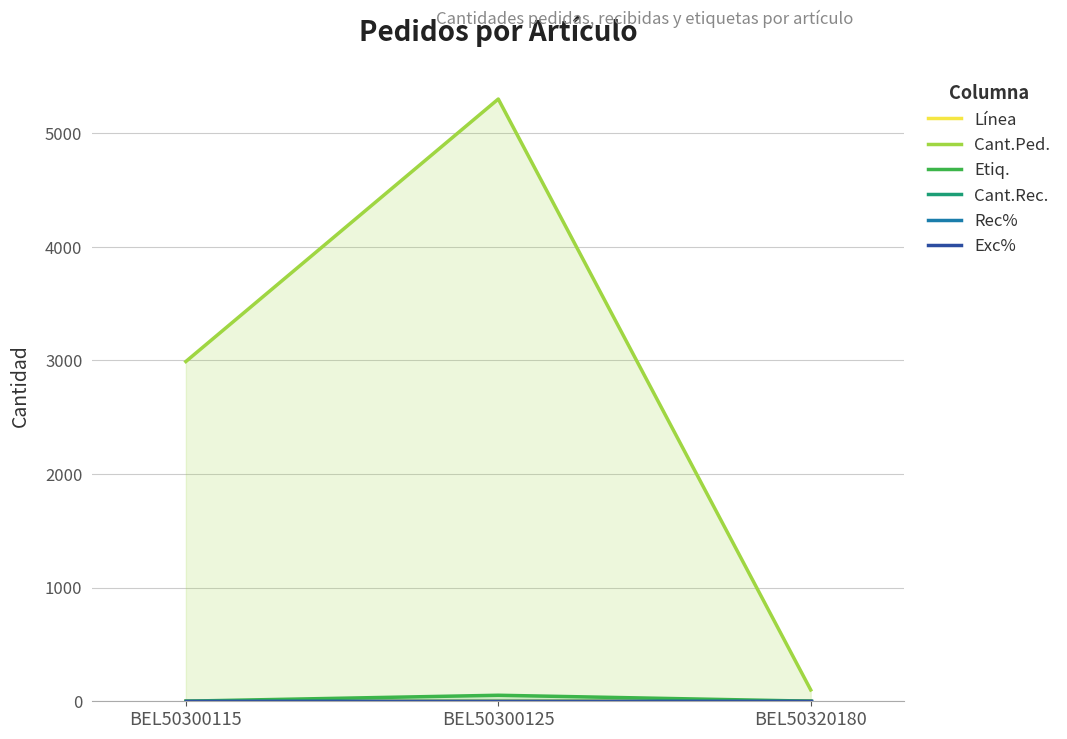

What is the spread (max minus min) of values at BEL50300115?

2990